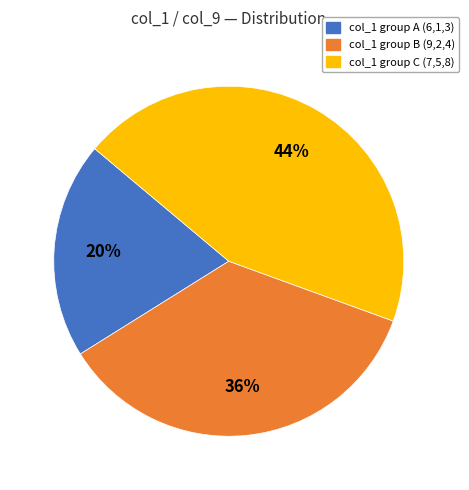

To the nearest percent, what is the difference between the largest and smallest slice percentages?

24%